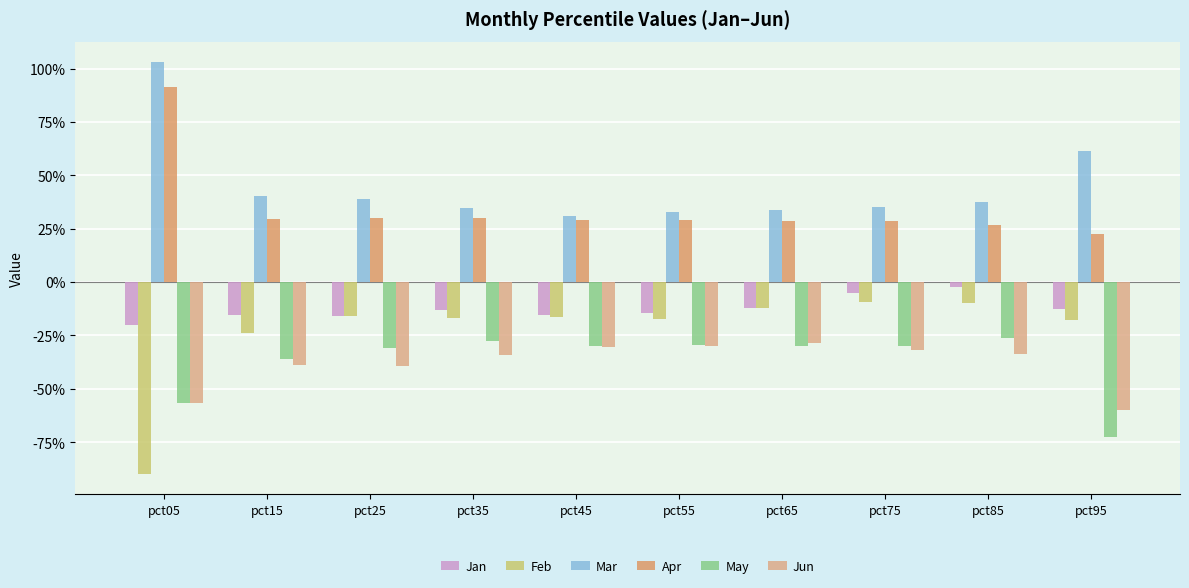

Are the bars grouped side by side (vs. stacked)?

Yes